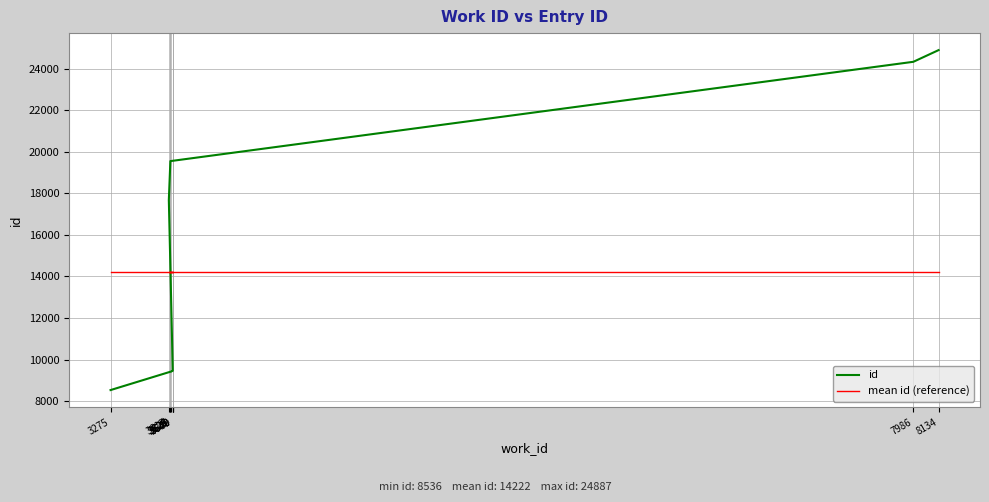

At which category is the sum across all series the highest?

8134